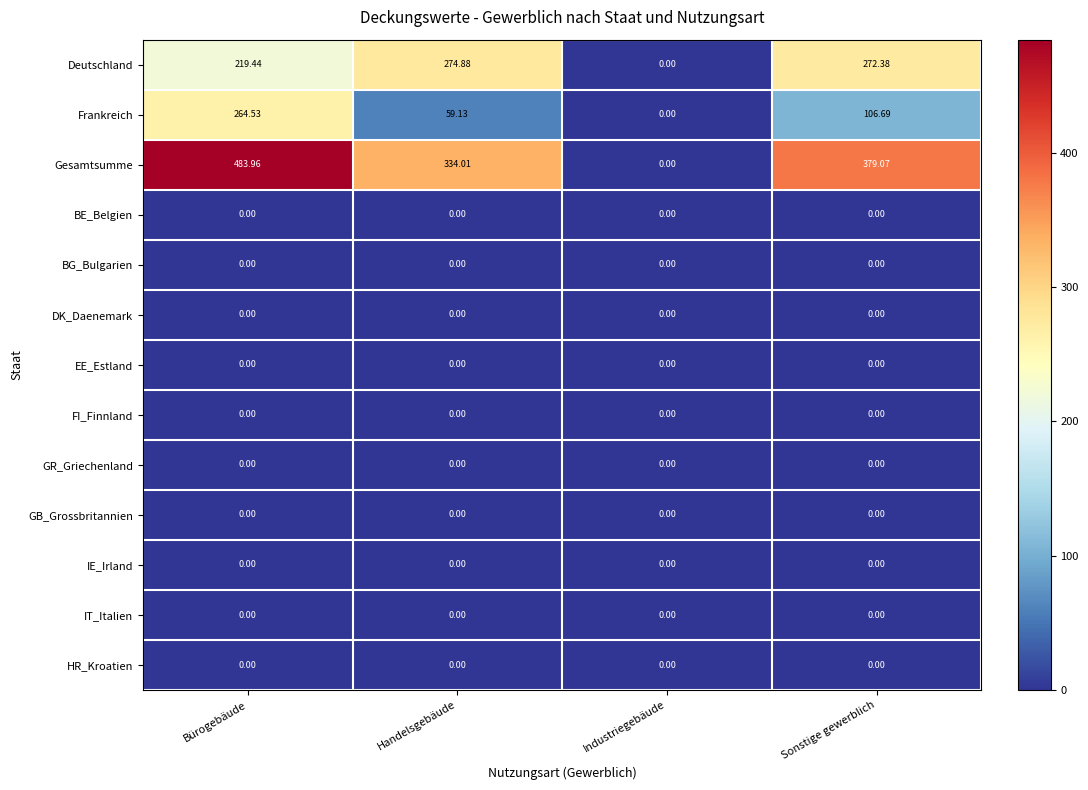

At which label is Frankreich closest to 132?

Sonstige gewerblich